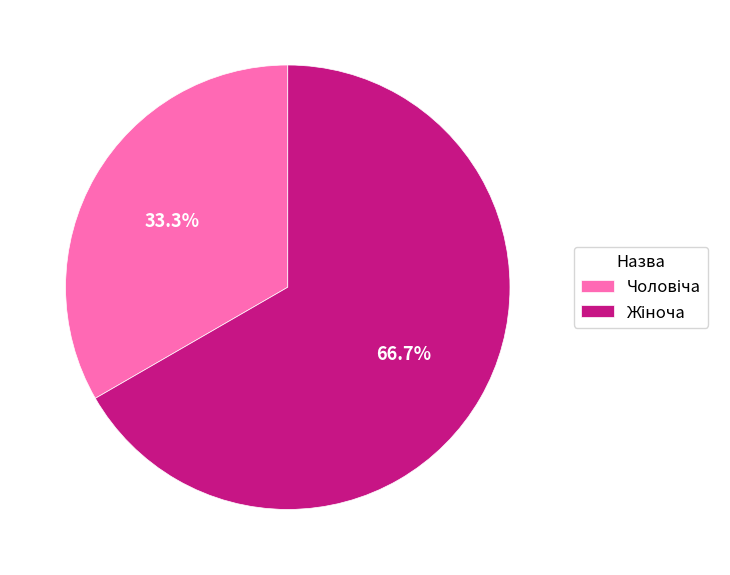

To the nearest percent, what is the difference between the largest and smallest slice percentages?

33%